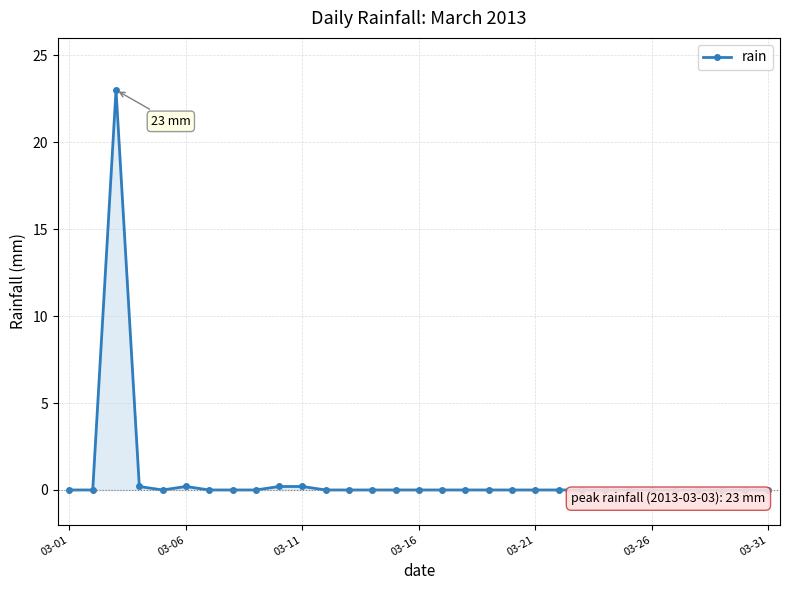

True or false: there are more than 1 points higher than both neighbors.

True